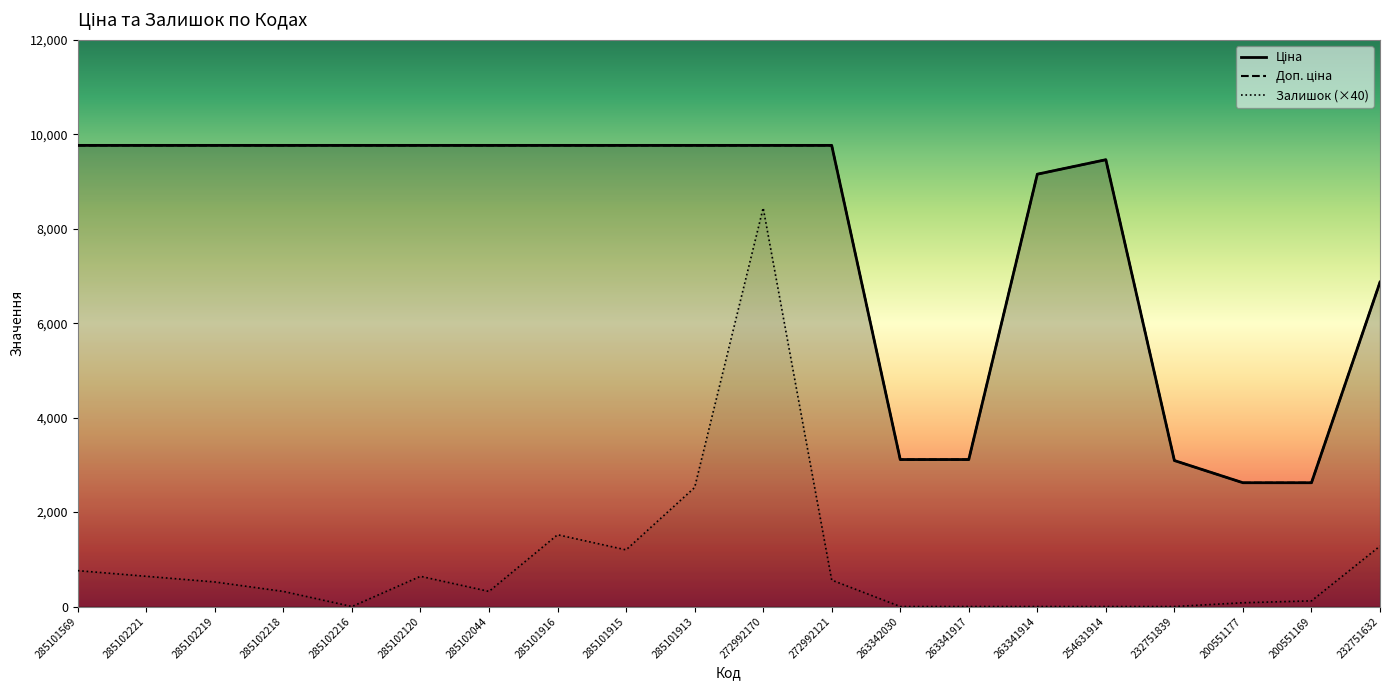

At how many categories does at least one series exceed 4234?

15